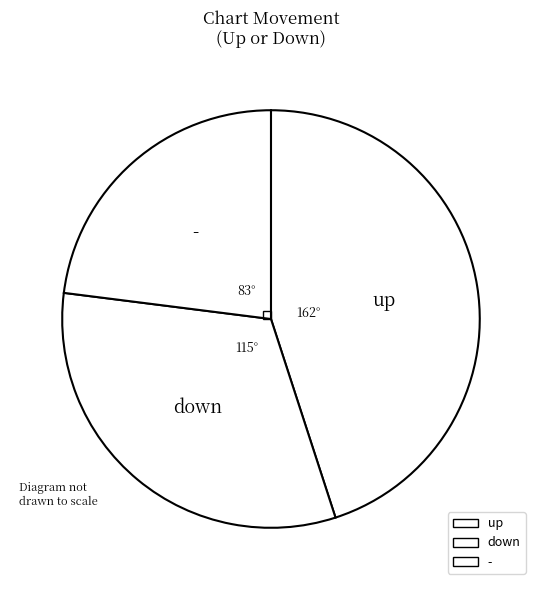

Count the number of slices in the pie.

3